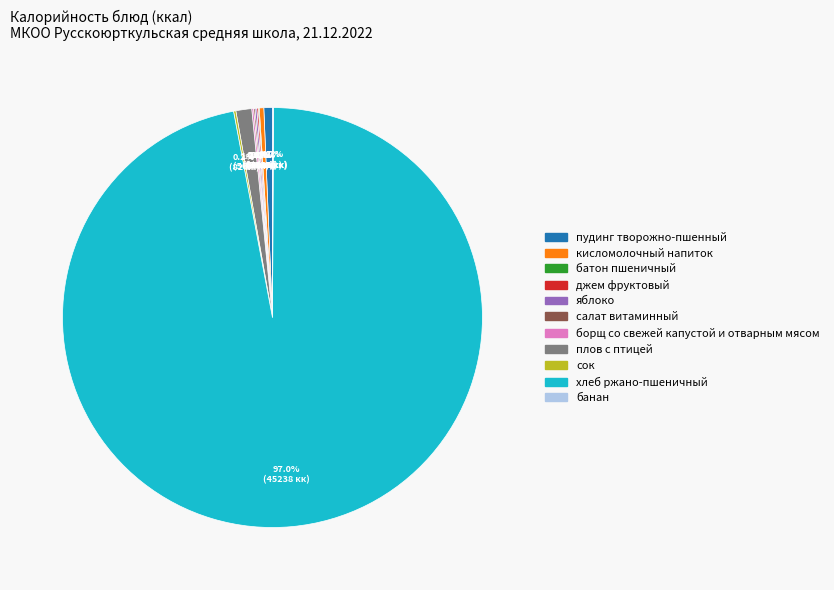

Does плов с птицей account for over 50% of the chart?

No